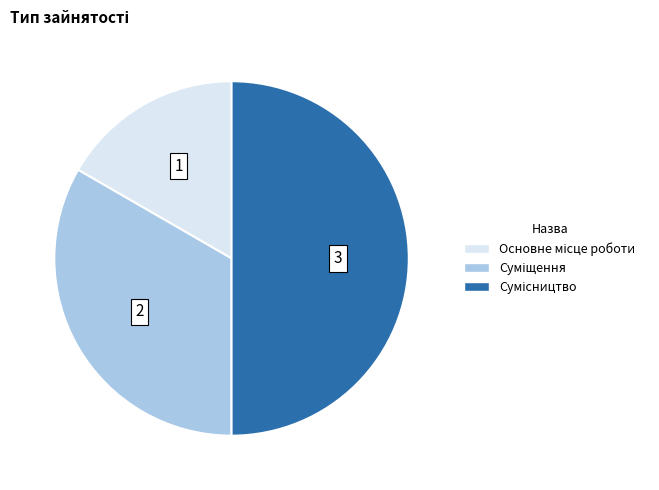

Which slice is the largest?

Сумісництво